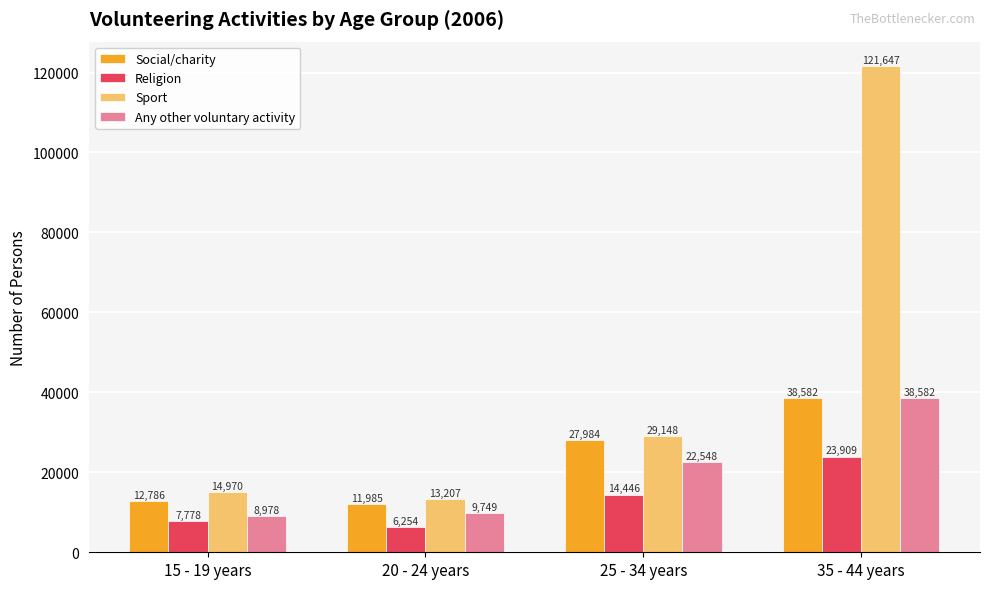

Is the value of Religion at 35 - 44 years greater than the value of Sport at 25 - 34 years?

No